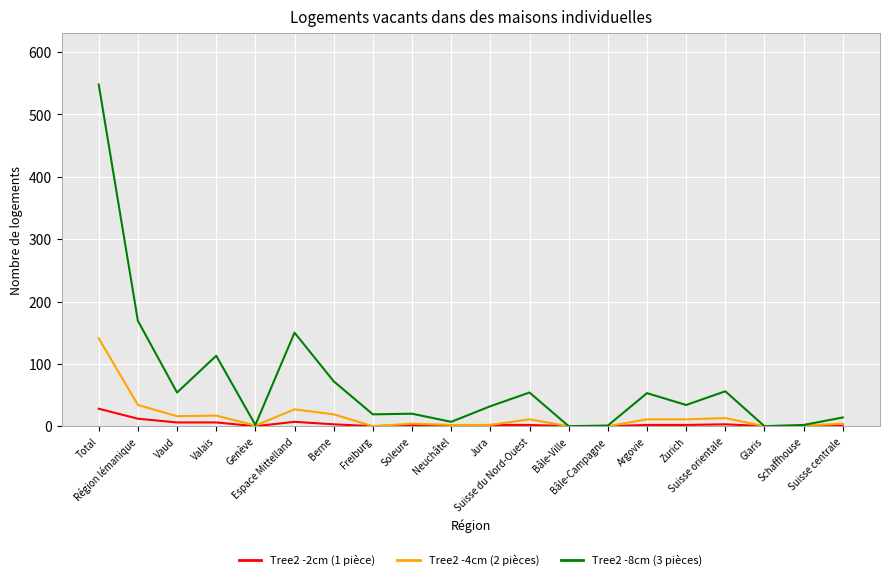

Rank the series by their maximum value, from highest to lowest.

Tree2 -8cm (3 pièces), Tree2 -4cm (2 pièces), Tree2 -2cm (1 pièce)